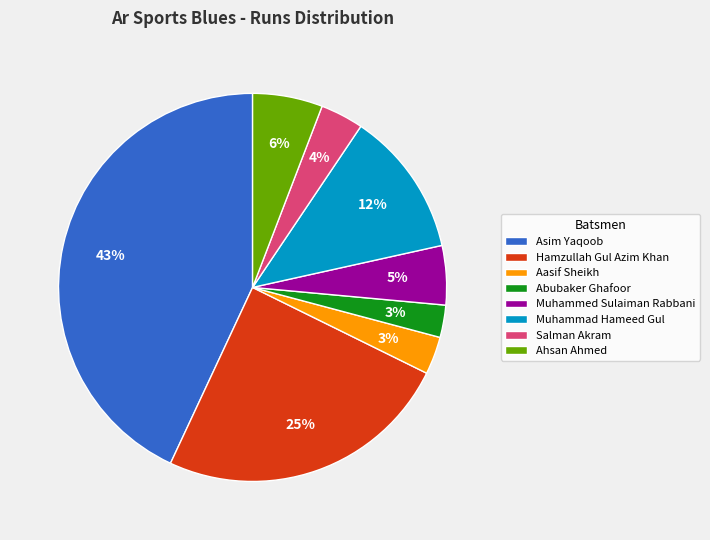

True or false: Ahsan Ahmed accounts for 6% of the total.

True